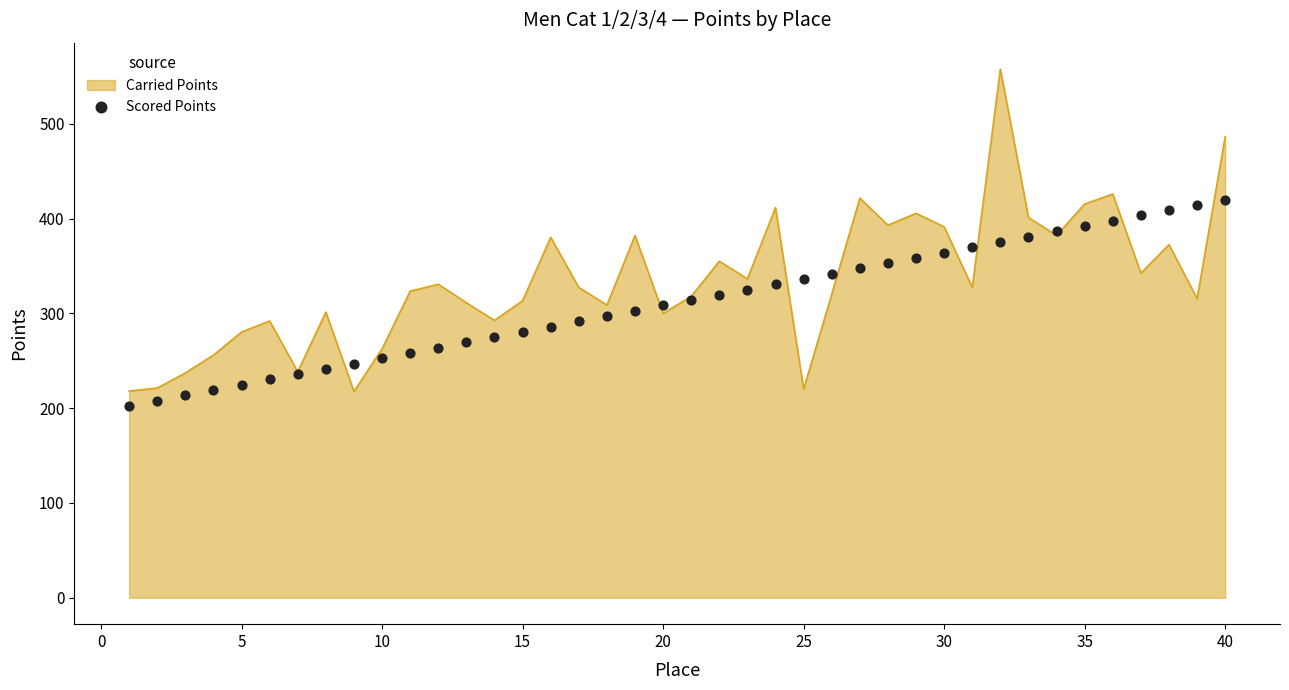

What is the minimum value for Carried Points?

217.5